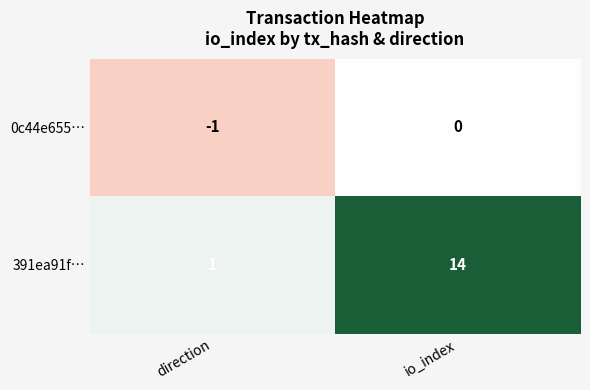

Between direction and io_index, which series saw the biggest shift?

391ea91f…